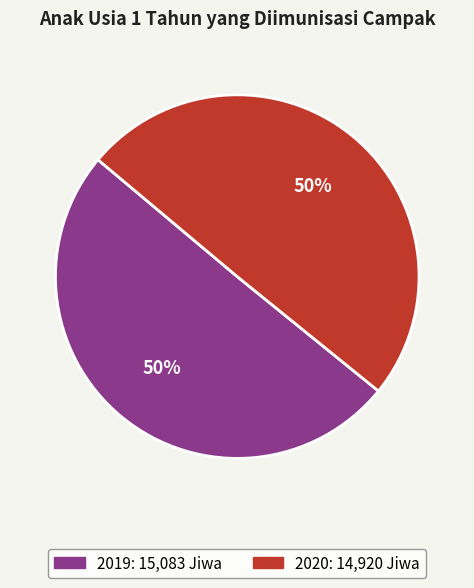

To the nearest percent, what is the average slice percentage?

50%